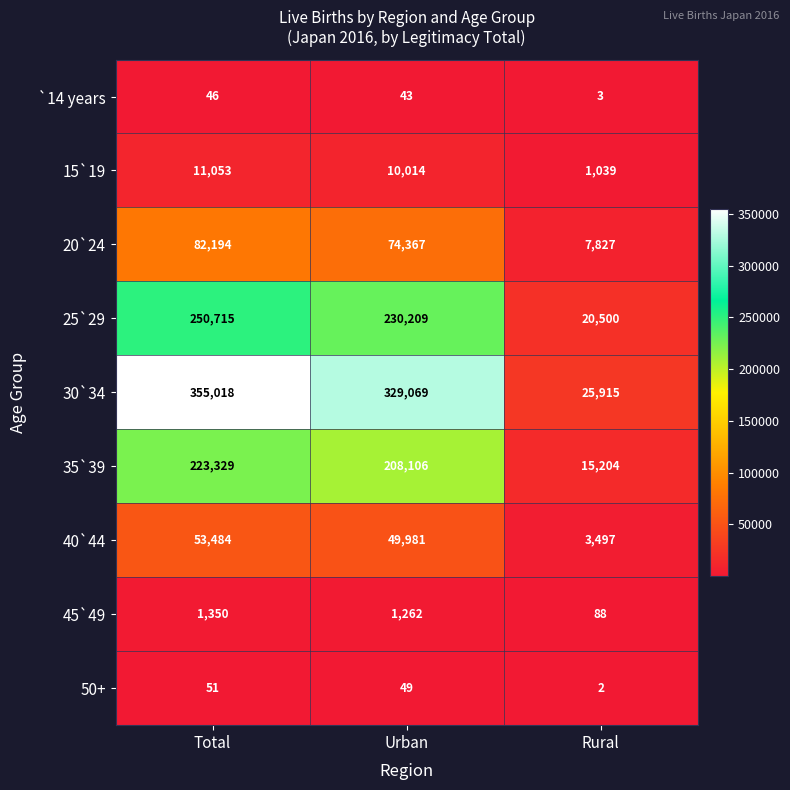

Reading left to right, what are all the values shown in this chart?

`14 years: 46	43	3
15`19: 11053	10014	1039
20`24: 82194	74367	7827
25`29: 250715	230209	20500
30`34: 355018	329069	25915
35`39: 223329	208106	15204
40`44: 53484	49981	3497
45`49: 1350	1262	88
50+: 51	49	2